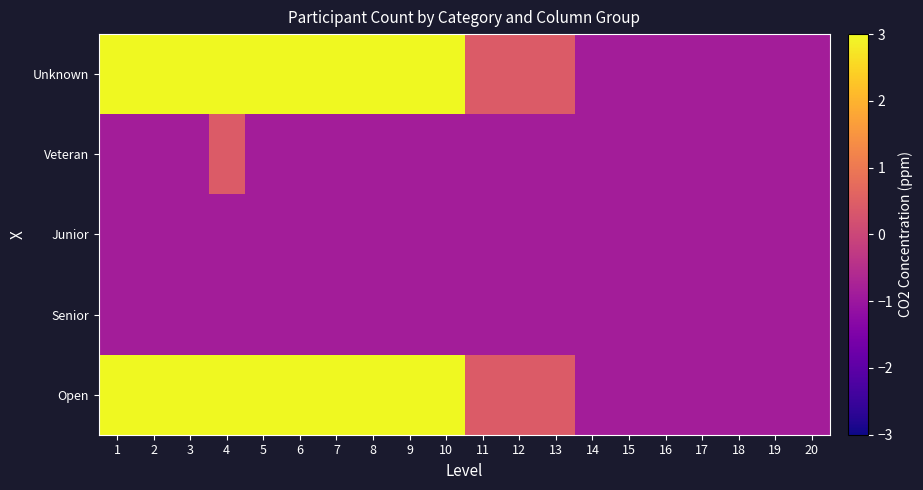

Reading left to right, list all the values displayed in this chart.

Unknown: 1=3.0	2=3.0	3=3.0	4=3.0	5=3.0	6=3.0	7=3.0	8=3.0	9=3.0	10=3.0	11=0.4	12=0.4	13=0.4	14=-0.9	15=-0.9	16=-0.9	17=-0.9	18=-0.9	19=-0.9	20=-0.9
Veteran: 1=-0.9	2=-0.9	3=-0.9	4=0.4	5=-0.9	6=-0.9	7=-0.9	8=-0.9	9=-0.9	10=-0.9	11=-0.9	12=-0.9	13=-0.9	14=-0.9	15=-0.9	16=-0.9	17=-0.9	18=-0.9	19=-0.9	20=-0.9
Junior: 1=-0.9	2=-0.9	3=-0.9	4=-0.9	5=-0.9	6=-0.9	7=-0.9	8=-0.9	9=-0.9	10=-0.9	11=-0.9	12=-0.9	13=-0.9	14=-0.9	15=-0.9	16=-0.9	17=-0.9	18=-0.9	19=-0.9	20=-0.9
Senior: 1=-0.9	2=-0.9	3=-0.9	4=-0.9	5=-0.9	6=-0.9	7=-0.9	8=-0.9	9=-0.9	10=-0.9	11=-0.9	12=-0.9	13=-0.9	14=-0.9	15=-0.9	16=-0.9	17=-0.9	18=-0.9	19=-0.9	20=-0.9
Open: 1=3.0	2=3.0	3=3.0	4=3.0	5=3.0	6=3.0	7=3.0	8=3.0	9=3.0	10=3.0	11=0.4	12=0.4	13=0.4	14=-0.9	15=-0.9	16=-0.9	17=-0.9	18=-0.9	19=-0.9	20=-0.9